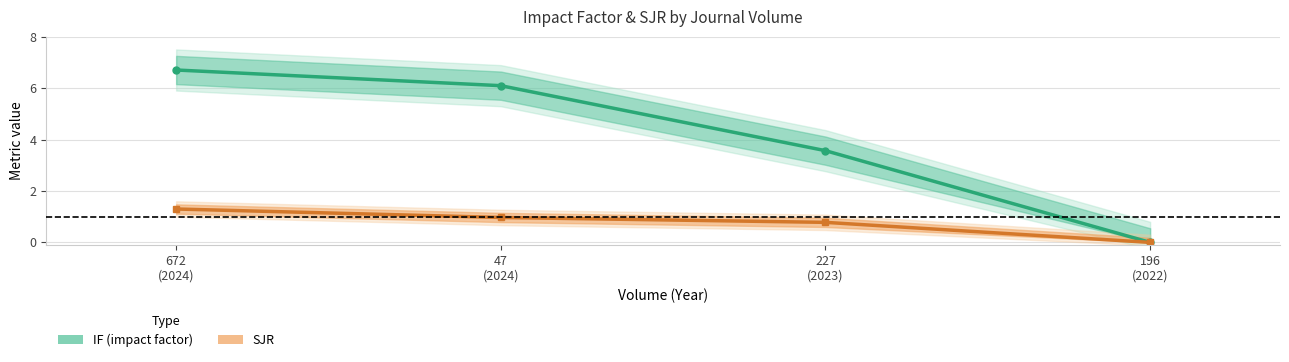

What is the average value of the SJR series?

0.8